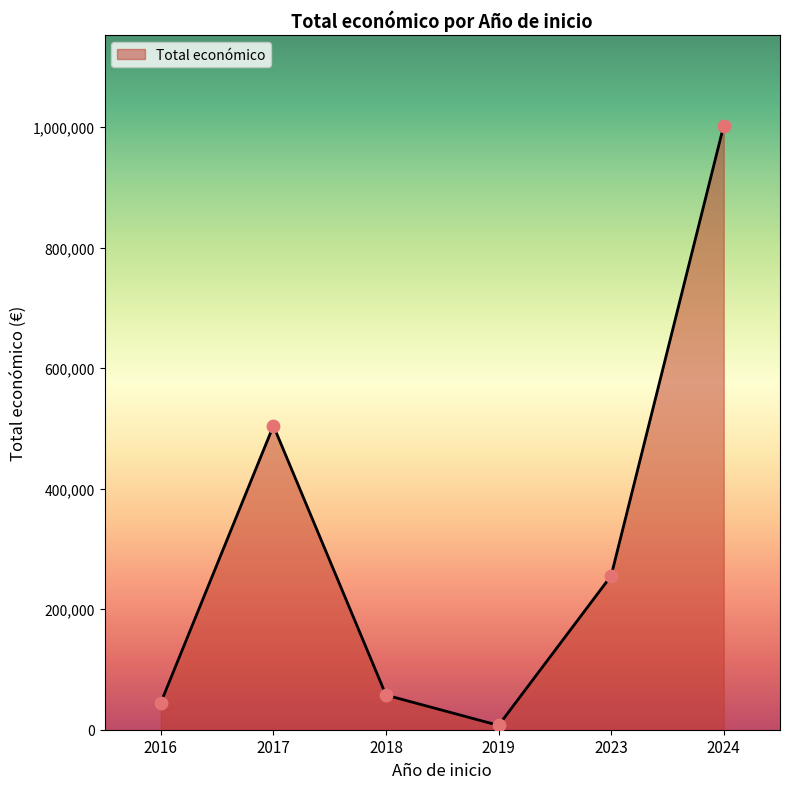

What is the change in value from 2018 to 2024?

+945055